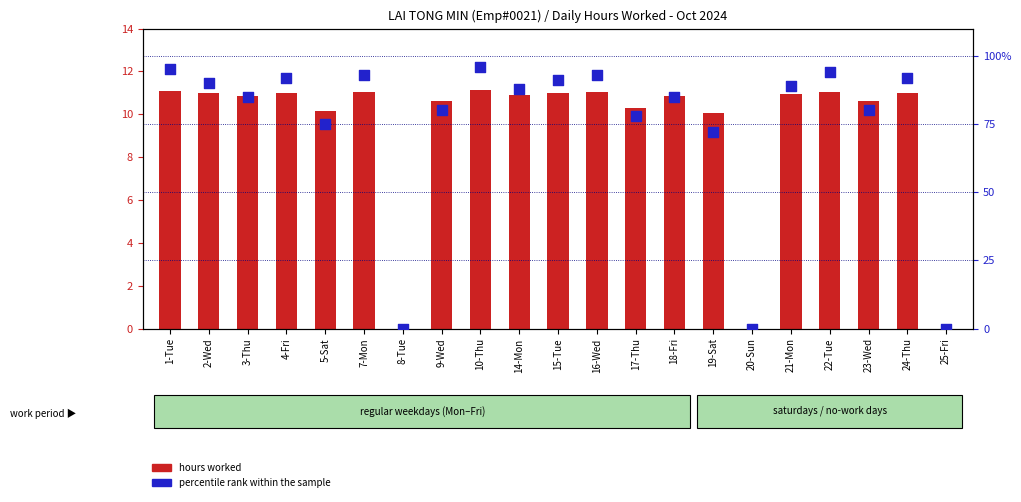

Which series has the widest spread of Y values?

percentile rank within the sample